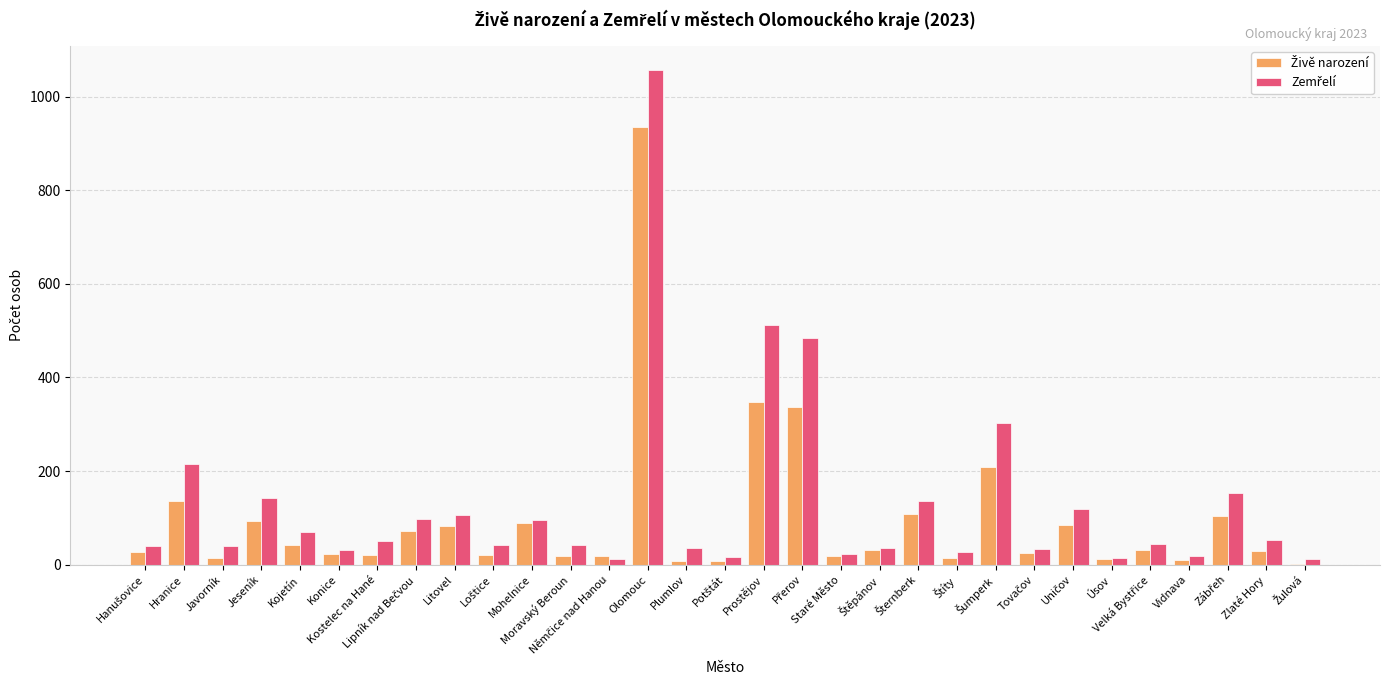

What is the maximum value shown in the chart?

1056